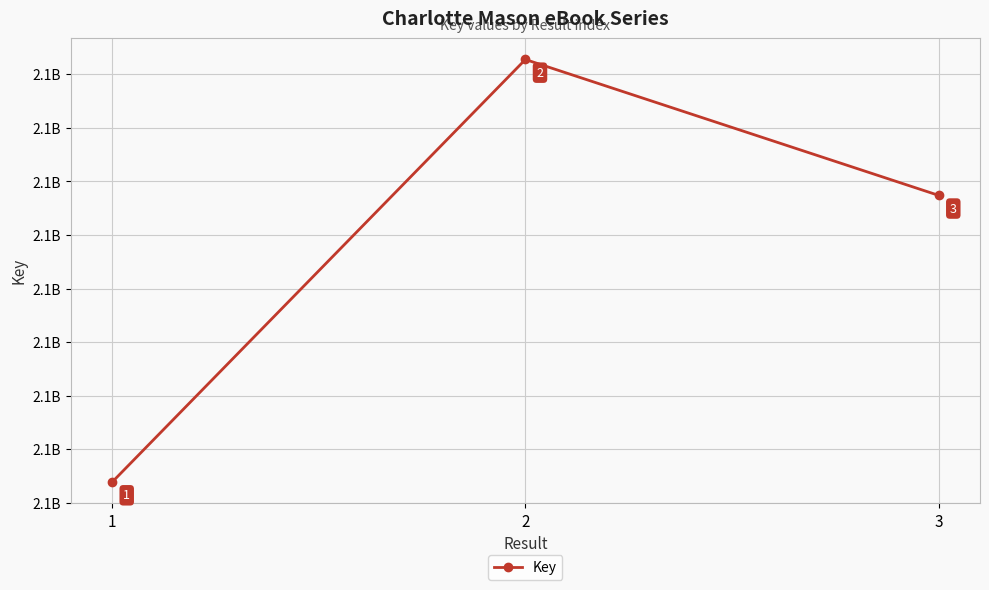

Is this an area chart (filled region under the line)?

No